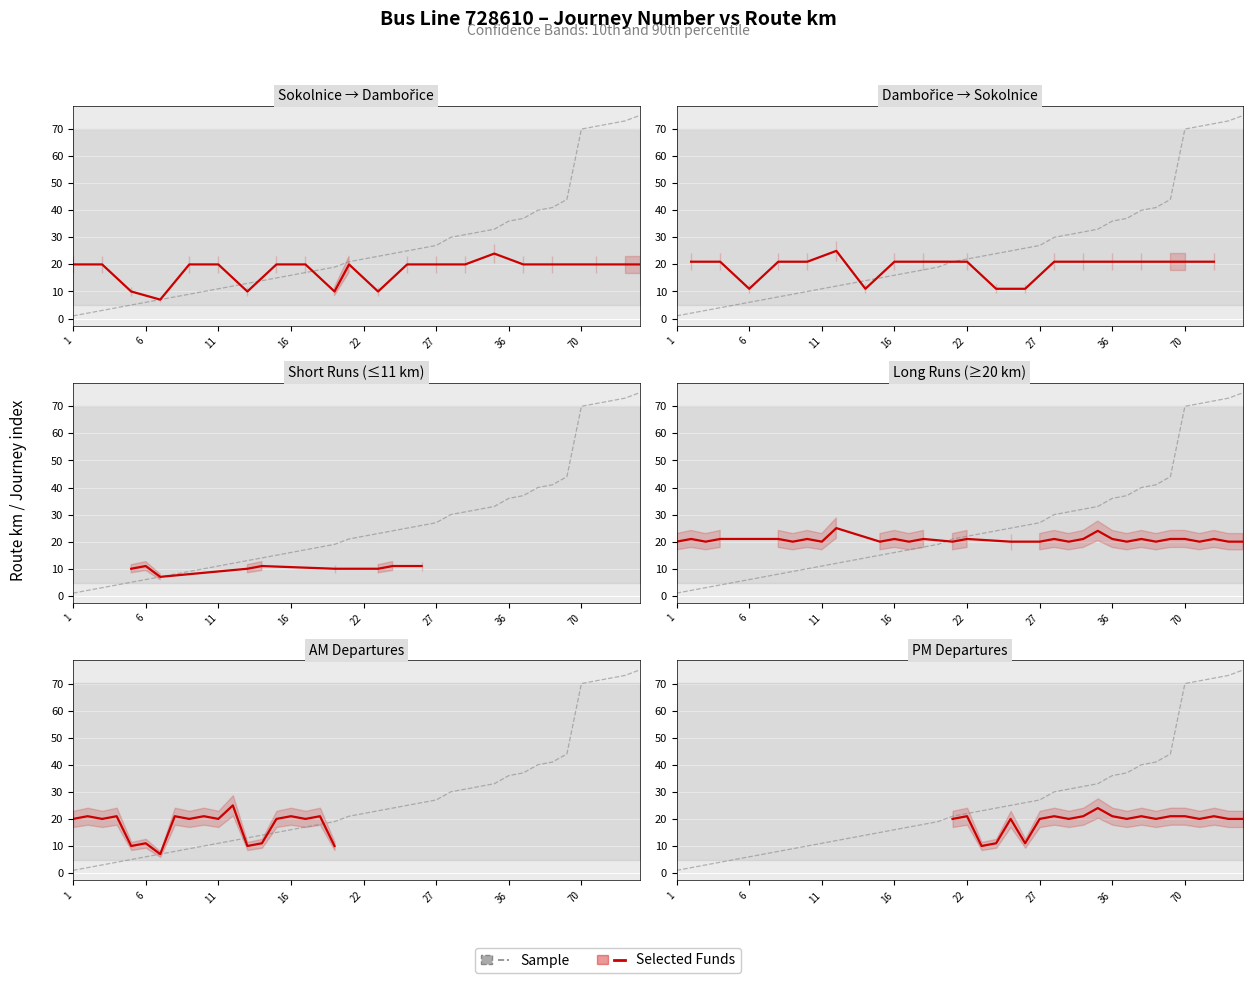

At which label is the value closest to 38?

37